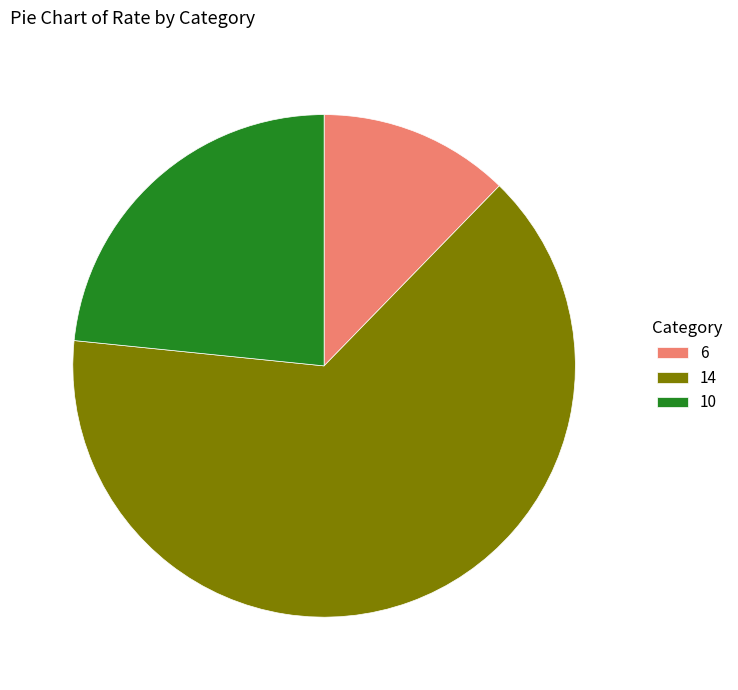

Which has a higher value, 6 or 10?

10